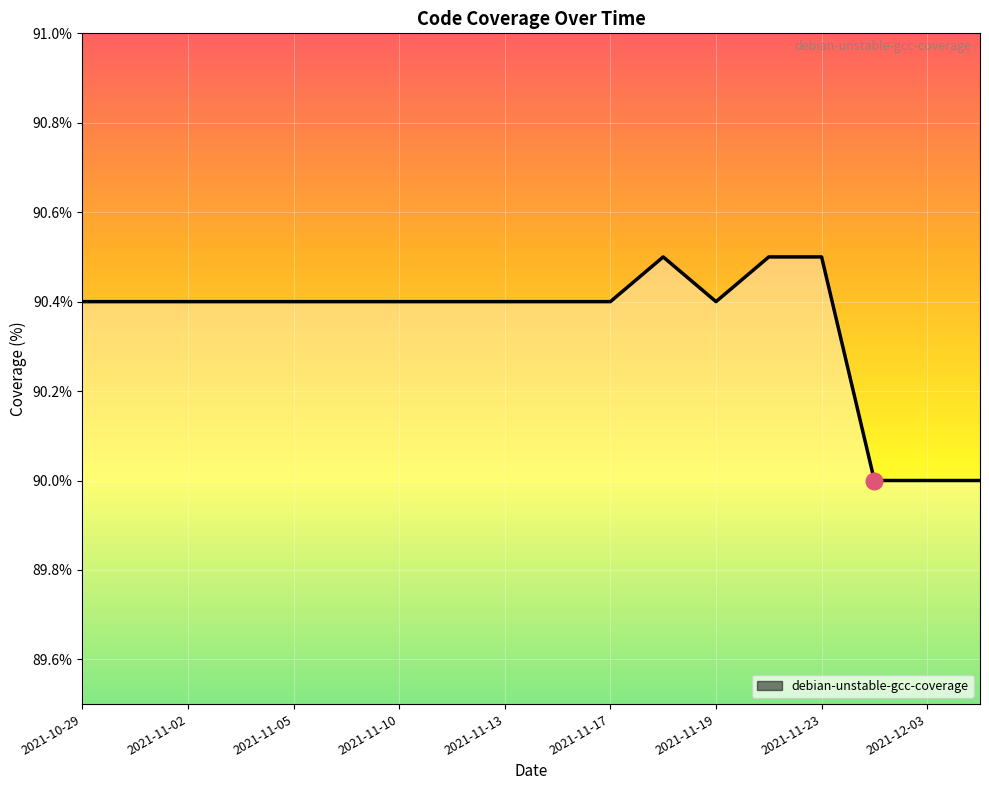

What is the smallest value displayed?

90.0